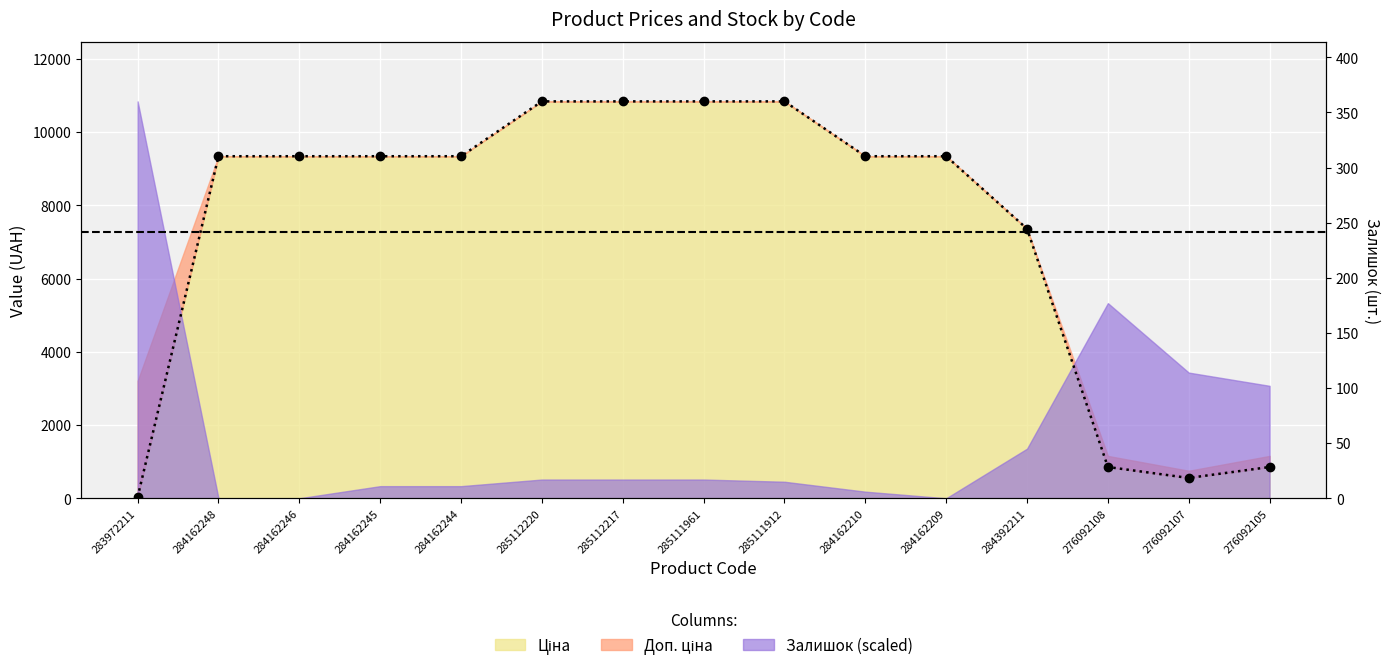

Is it true that the value at 284162209 is 5201.4?

False